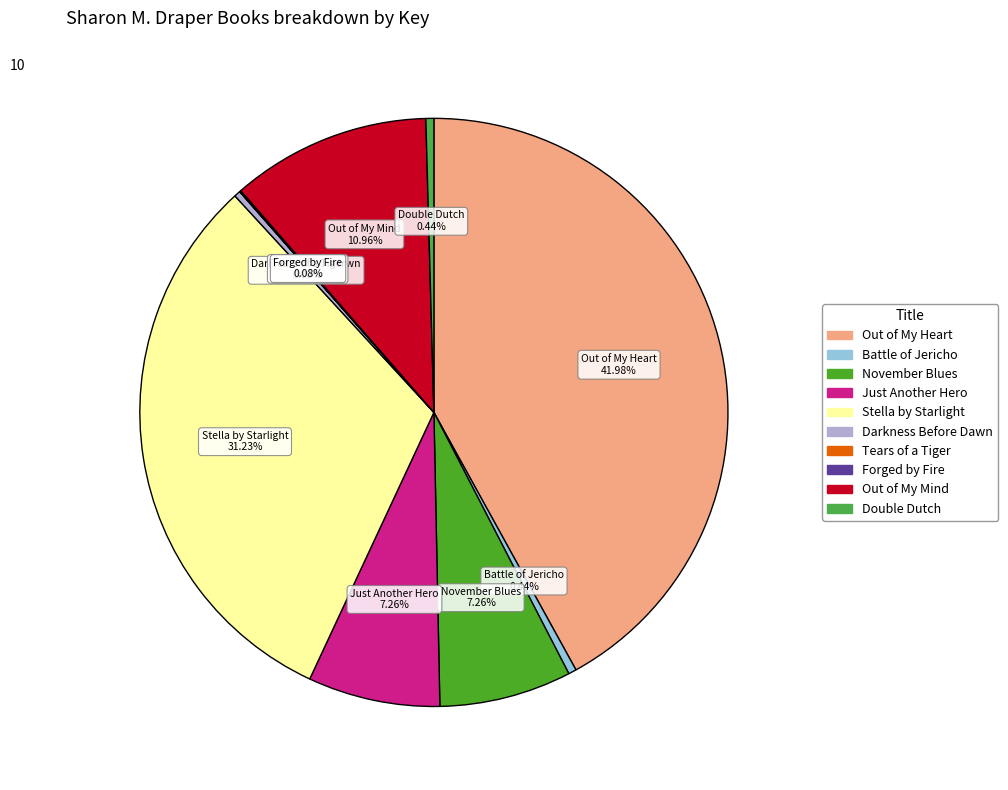

What is the change in value from Forged by Fire to Double Dutch?

+1571535